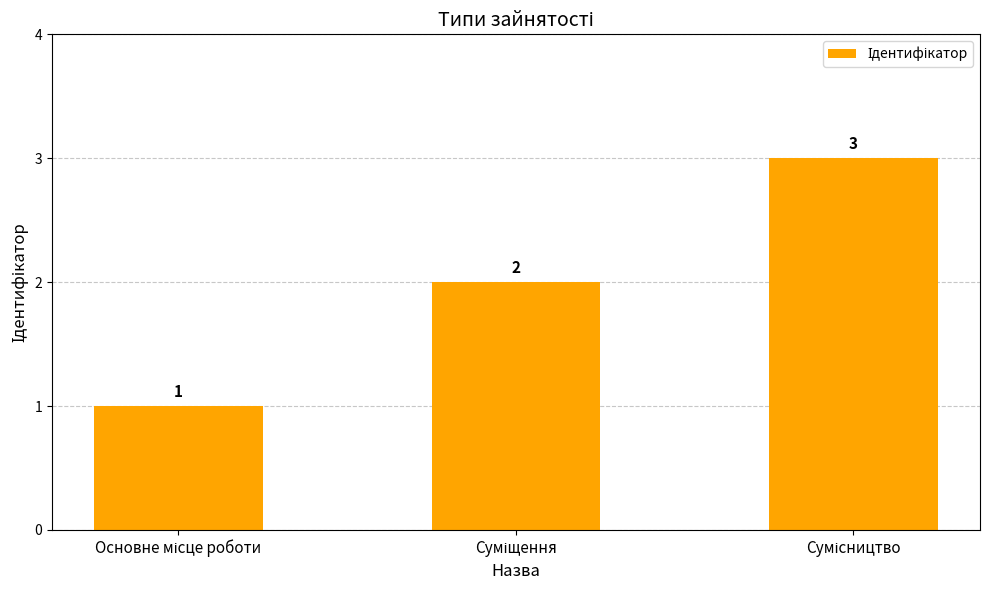

What is the value of the 3rd bar from the left?

3